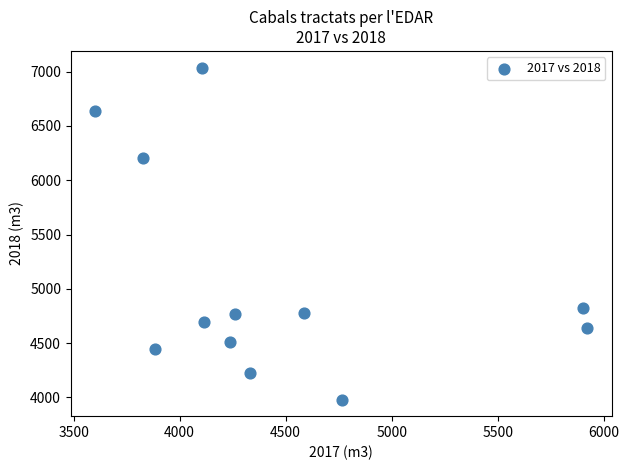

What is the average Y value?

5063